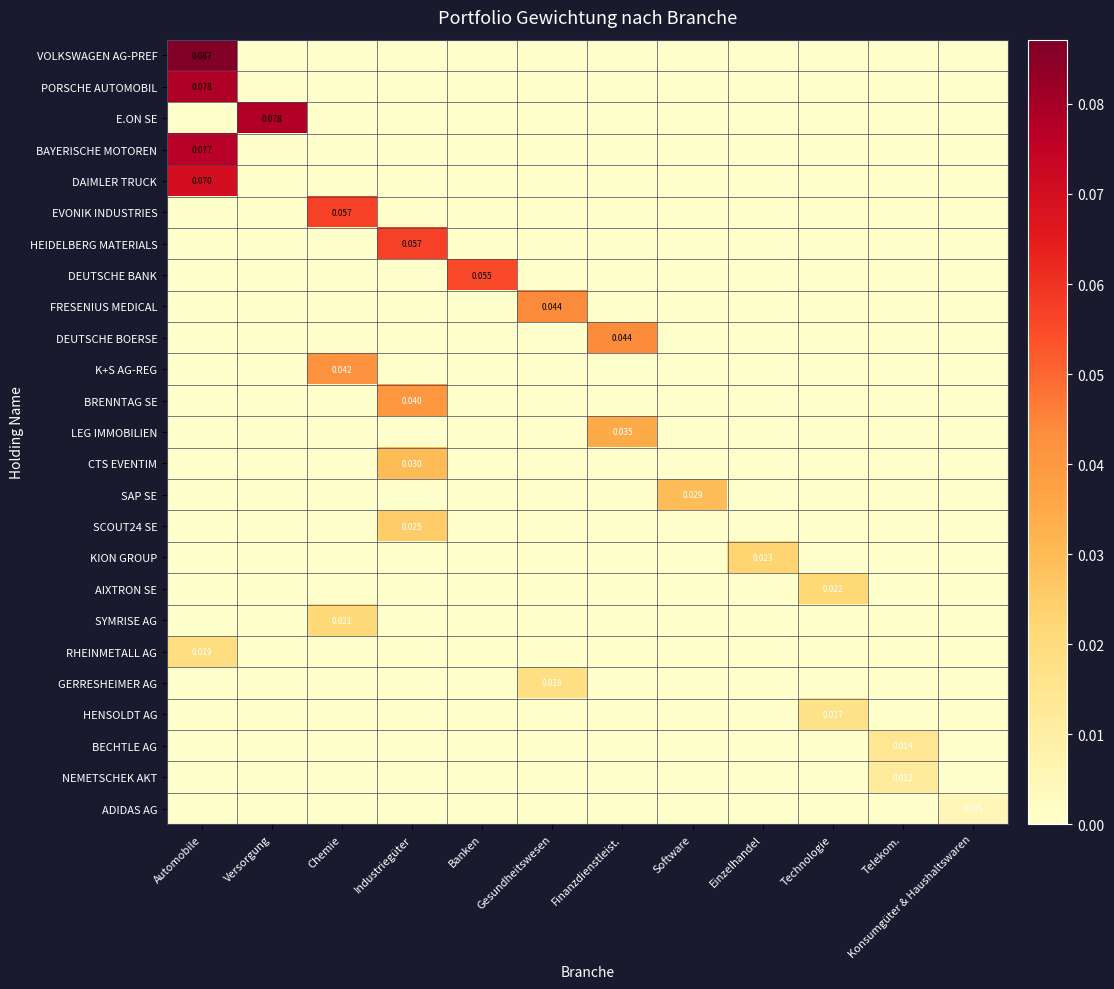

At which category is the sum across all series the highest?

Automobile